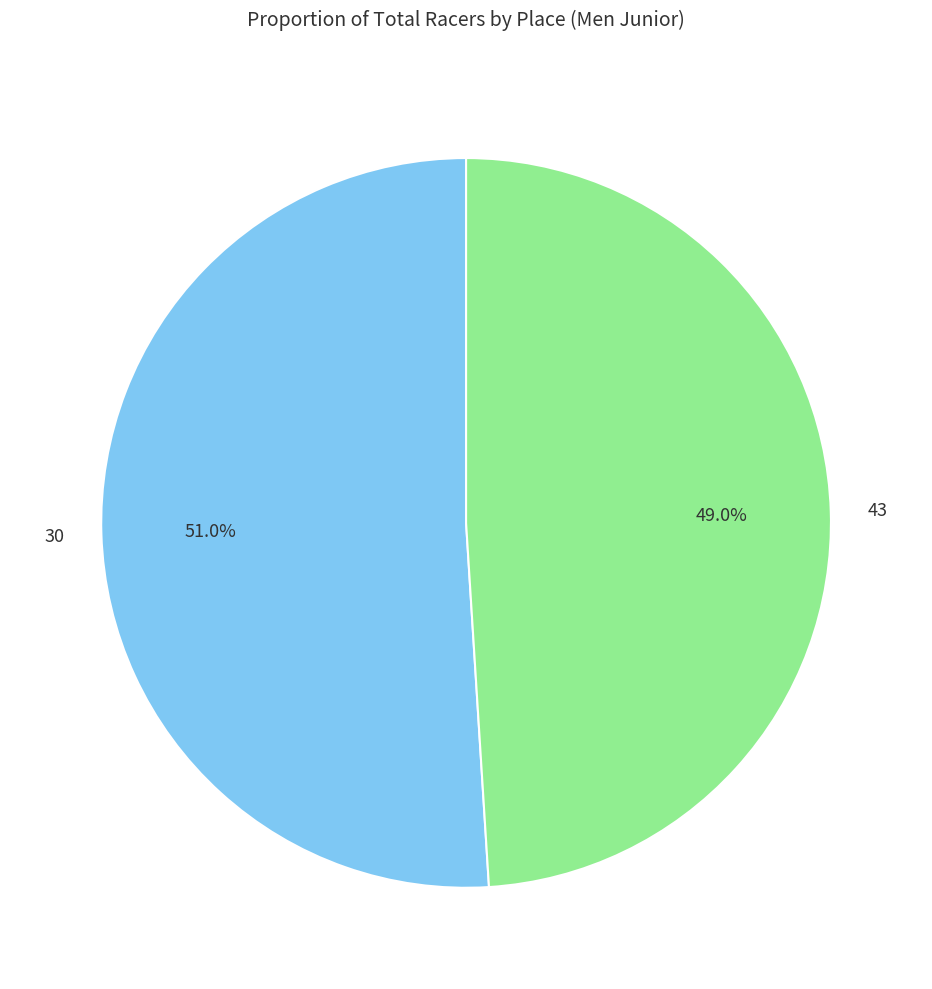

Do 30 and 43 together represent more than half of the pie?

Yes